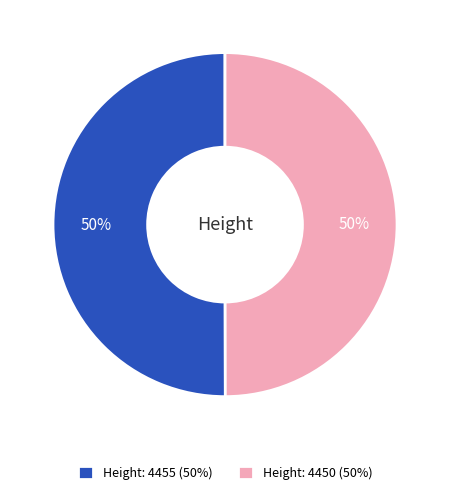

Combined, do Height: 4450 (50%) and Height: 4455 (50%) account for over 50%?

Yes